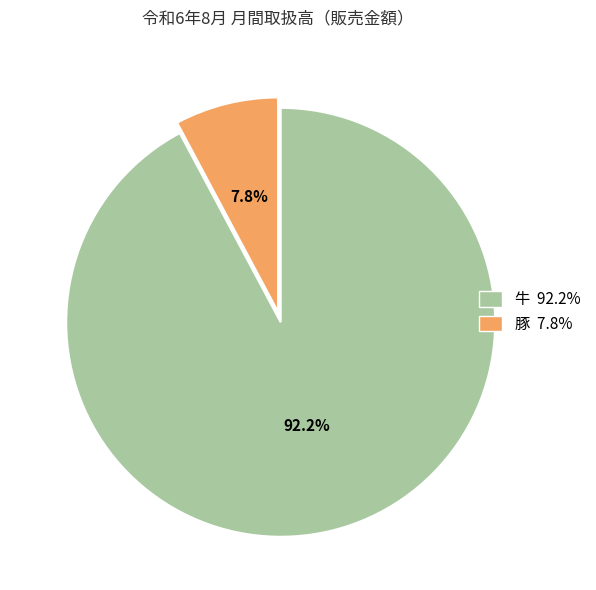

Between 牛 and 豚, which is larger?

牛